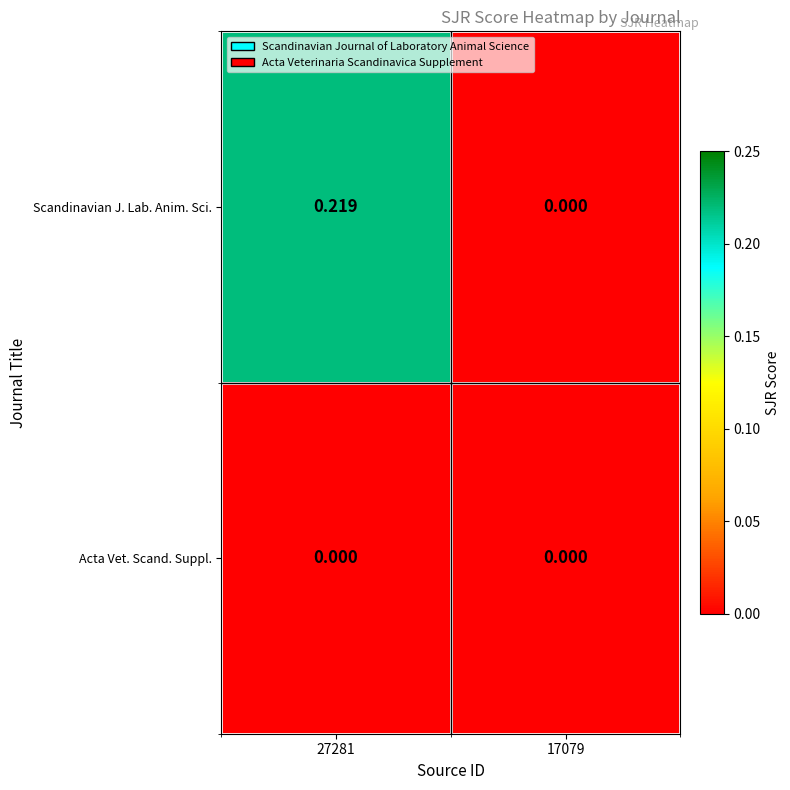

At which category is the sum across all series the highest?

27281